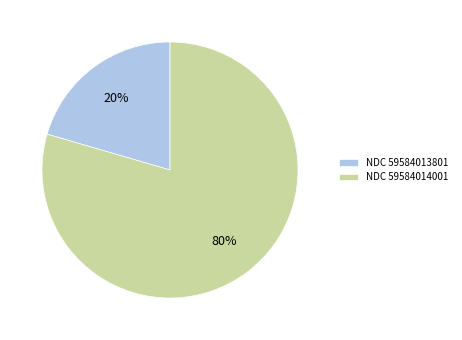

Combined, do NDC 59584013801 and NDC 59584014001 account for over 50%?

Yes